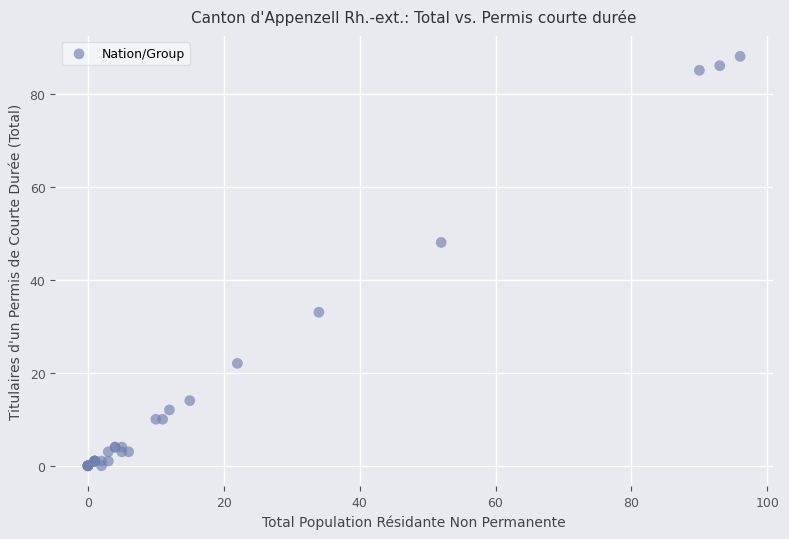

What Y value in the scatter plot is closest to 44?

48